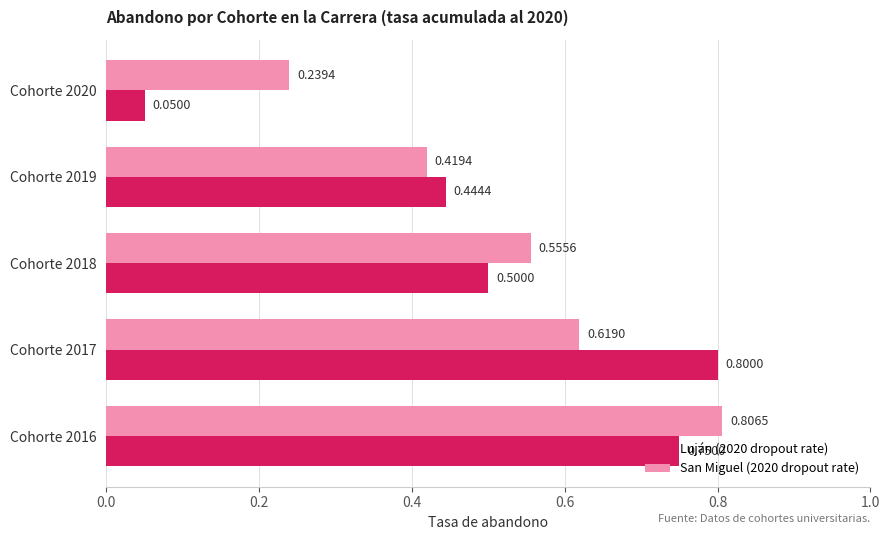

Rank the series by their maximum value, from highest to lowest.

San Miguel (2020 dropout rate), Luján (2020 dropout rate)